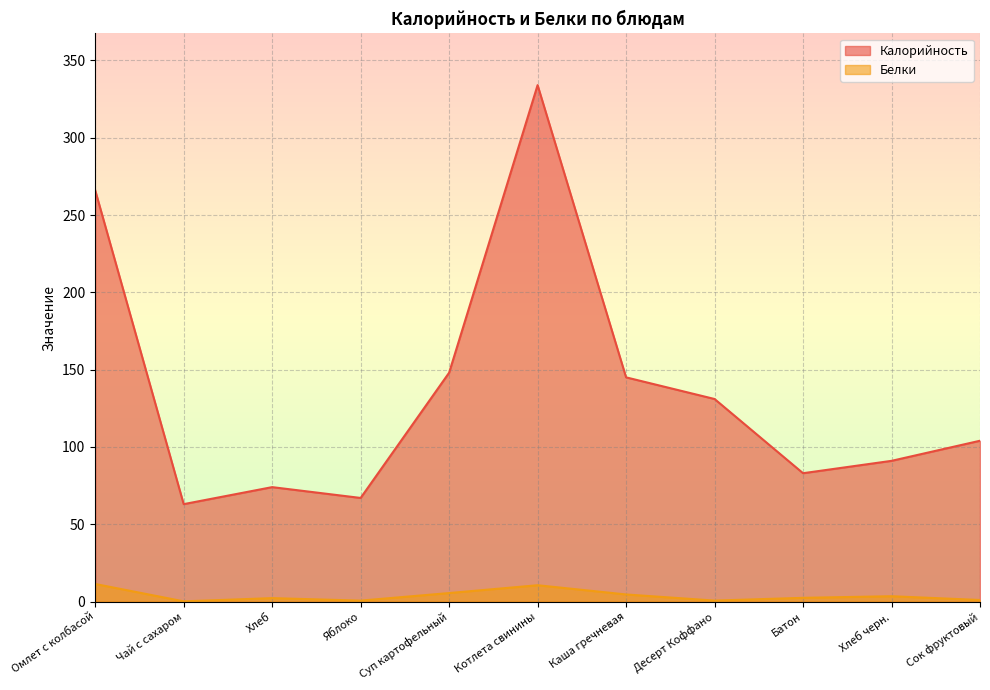

What is the difference between the maximum and second lowest values in the Калорийность series?

267.0